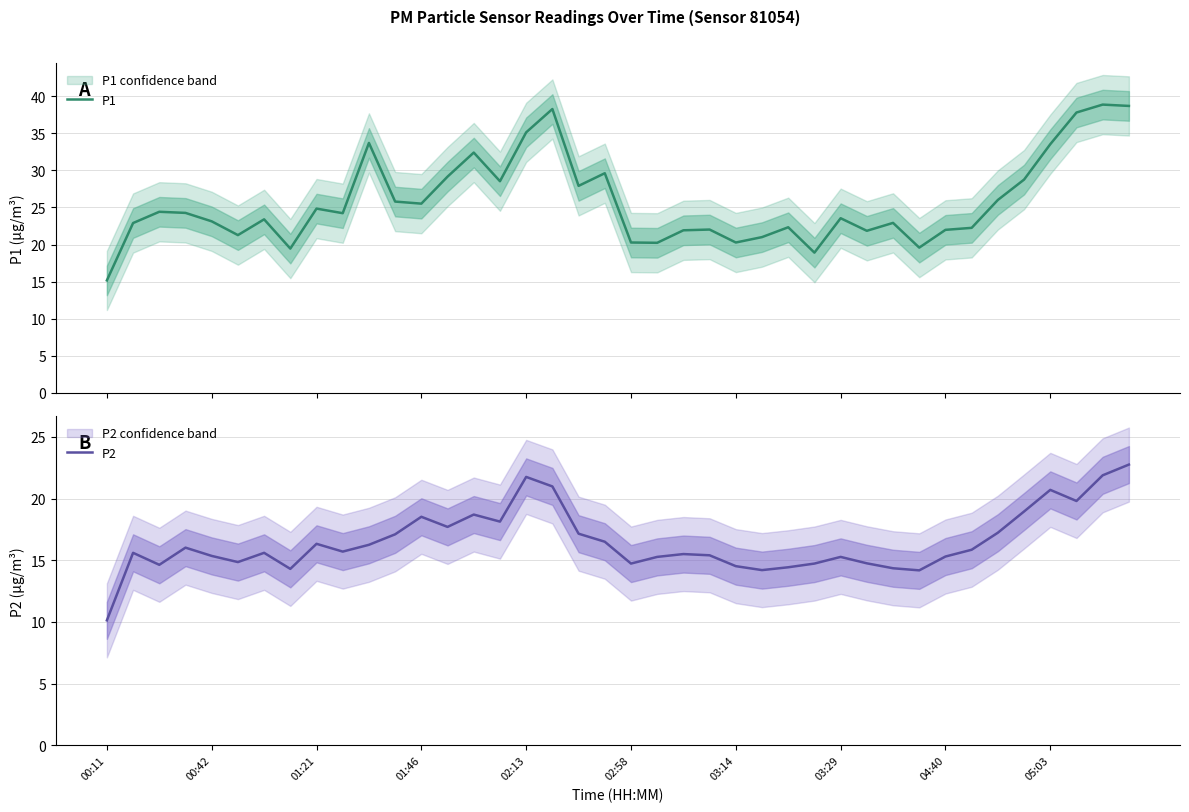

What are all the series names shown in the legend?

P1, P2